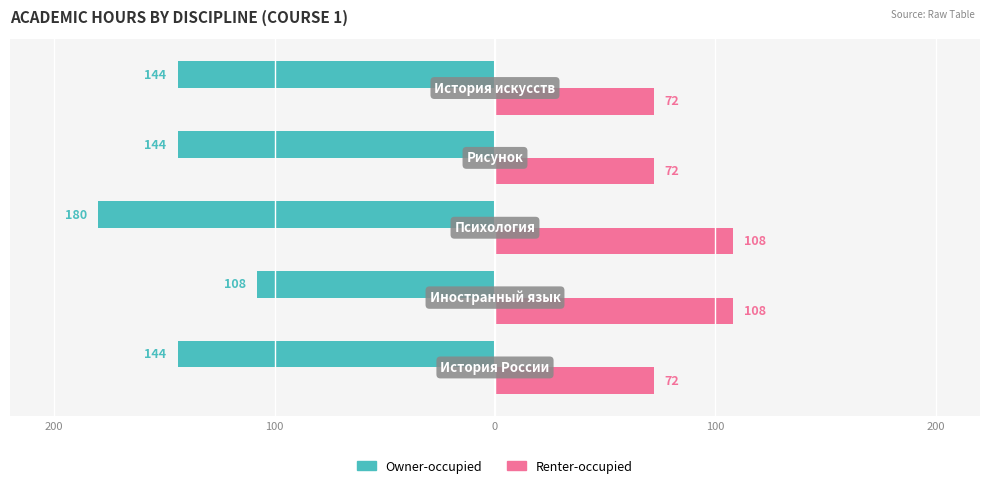

What are all the series names shown in the legend?

Owner-occupied, Renter-occupied